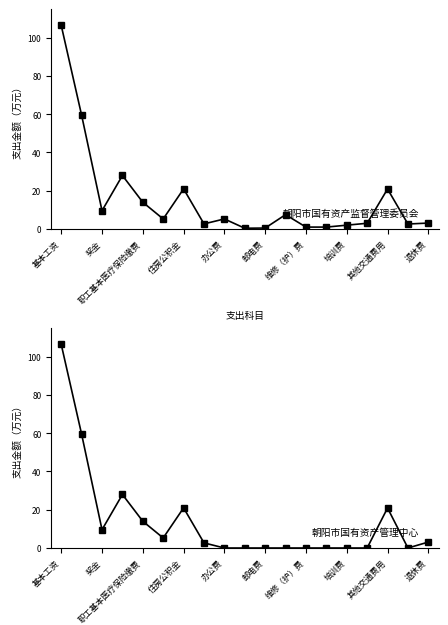

At which category does 合计 reach its first local valley?

奖金